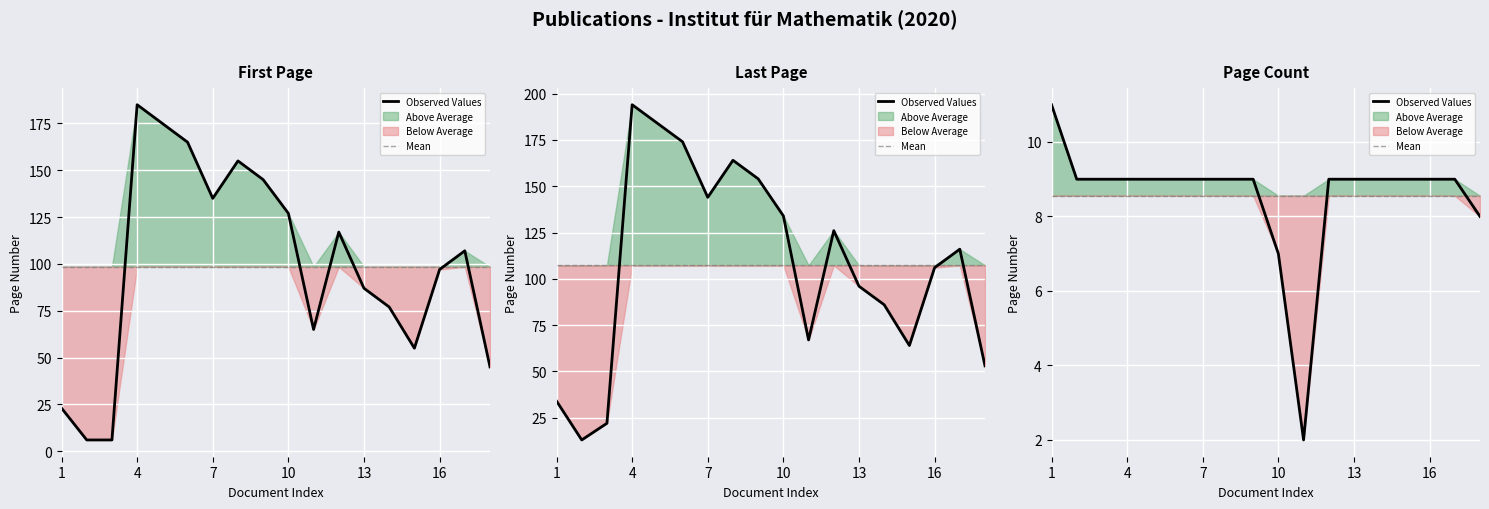

What is the label of the 2nd point from the left?

4